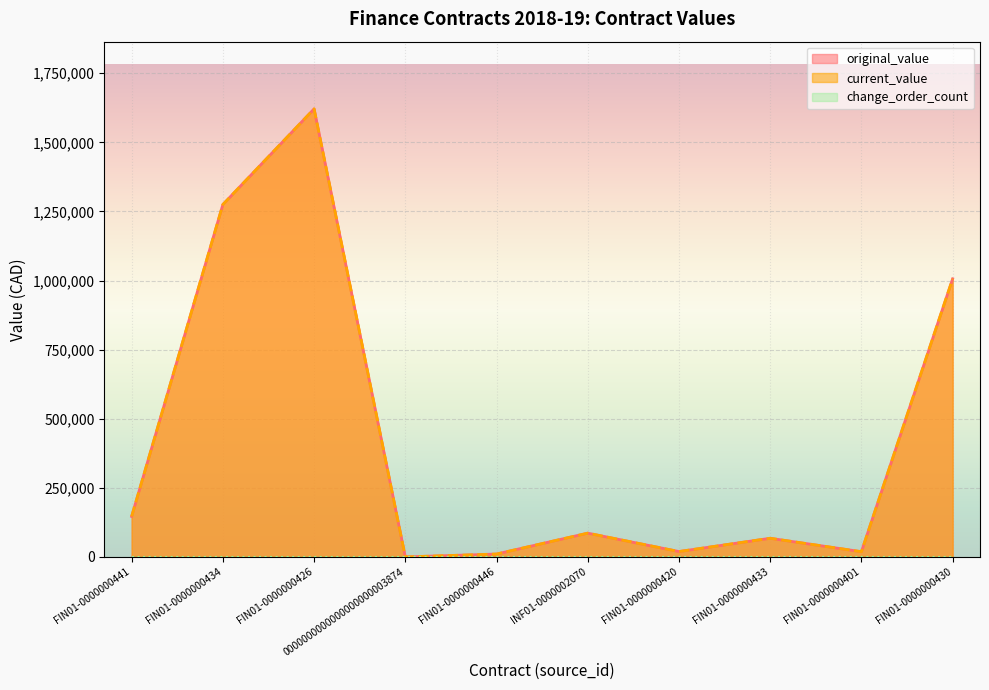

Which series has the largest total across all categories?

original_value